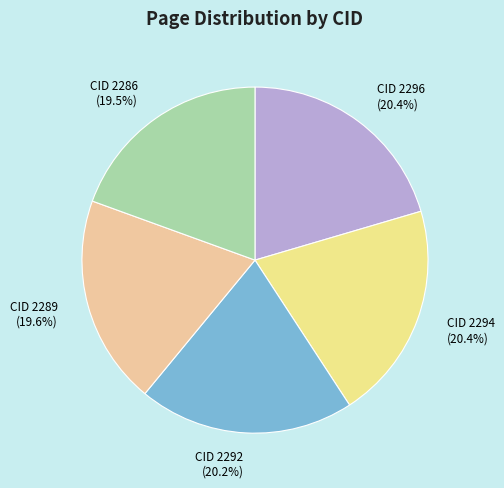

Is CID 2292 the majority of the pie?

No